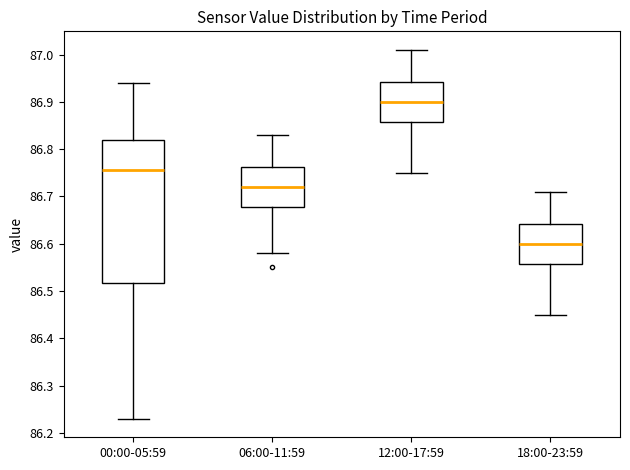

Reading left to right, transcribe this box plot: for each box, give where its median line is, the range the box spans, and where its two whiskers end, as read against the y-axis. The values are not printed on the chart, so give them approximately, as read against the axis.

00:00-05:59: median 86.76, box 86.52 to 86.82, whiskers 86.23 to 86.94
06:00-11:59: median 86.72, box 86.68 to 86.76, whiskers 86.58 to 86.83
12:00-17:59: median 86.90, box 86.86 to 86.94, whiskers 86.75 to 87.01
18:00-23:59: median 86.60, box 86.56 to 86.64, whiskers 86.45 to 86.71